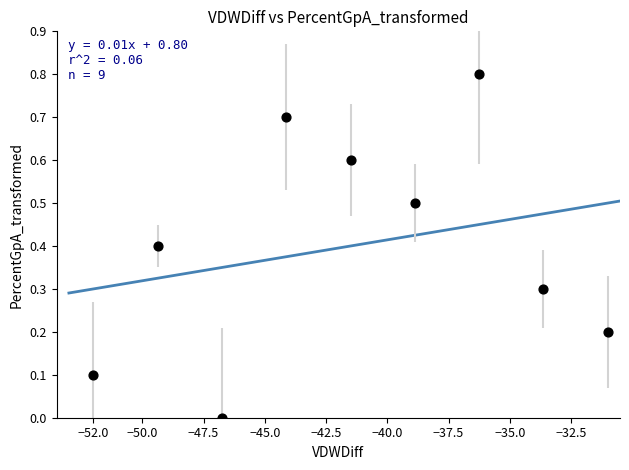

What is the range of Y values (max minus min)?

0.8